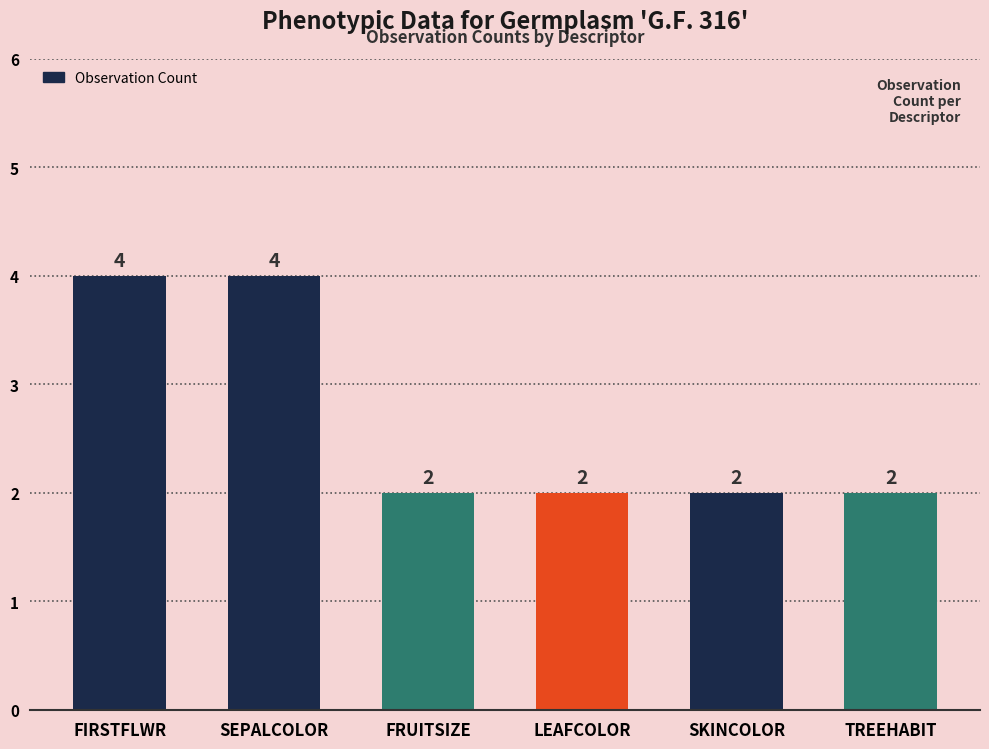

Reading right to left, what are all the values shown in this chart?

2	2	2	2	4	4